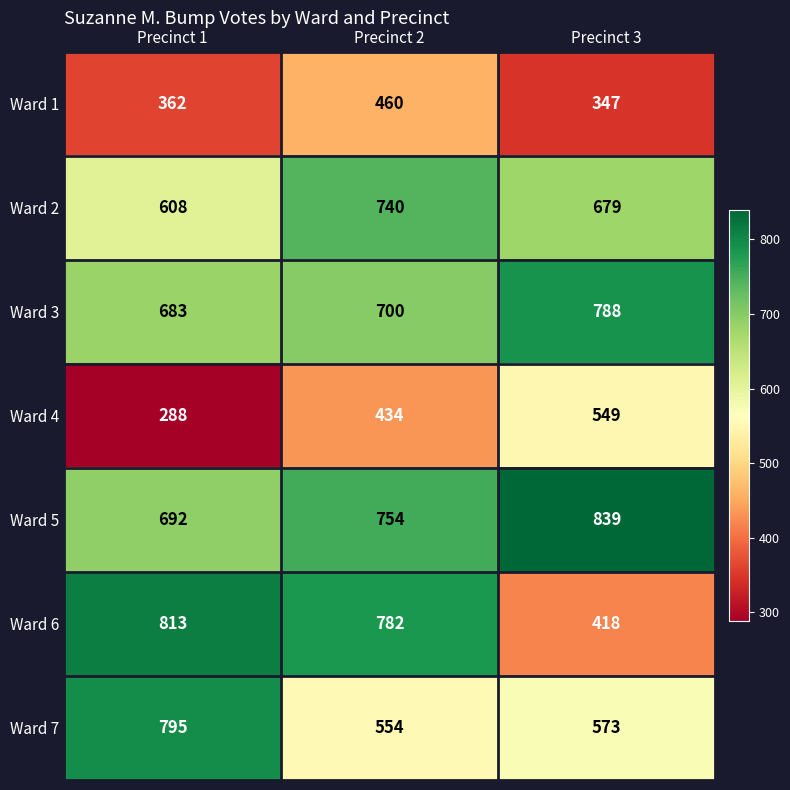

Reading left to right, transcribe all the data shown in this chart.

Ward 1: Precinct 1=362	Precinct 2=460	Precinct 3=347
Ward 2: Precinct 1=608	Precinct 2=740	Precinct 3=679
Ward 3: Precinct 1=683	Precinct 2=700	Precinct 3=788
Ward 4: Precinct 1=288	Precinct 2=434	Precinct 3=549
Ward 5: Precinct 1=692	Precinct 2=754	Precinct 3=839
Ward 6: Precinct 1=813	Precinct 2=782	Precinct 3=418
Ward 7: Precinct 1=795	Precinct 2=554	Precinct 3=573